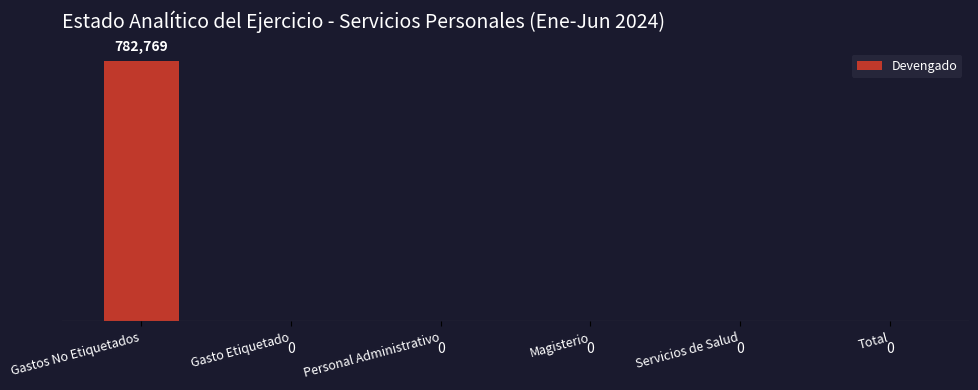

The chart shows a value of 362535.9 at Gasto Etiquetado. True or false?

False